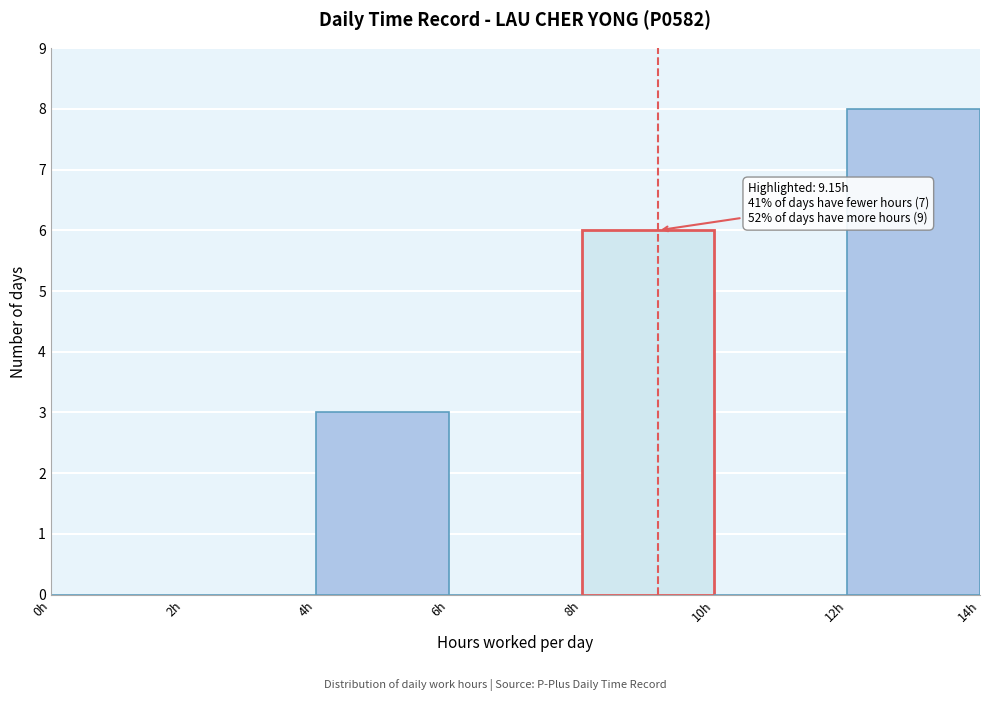

Which range on the x-axis has the tallest bar?

12 to 14